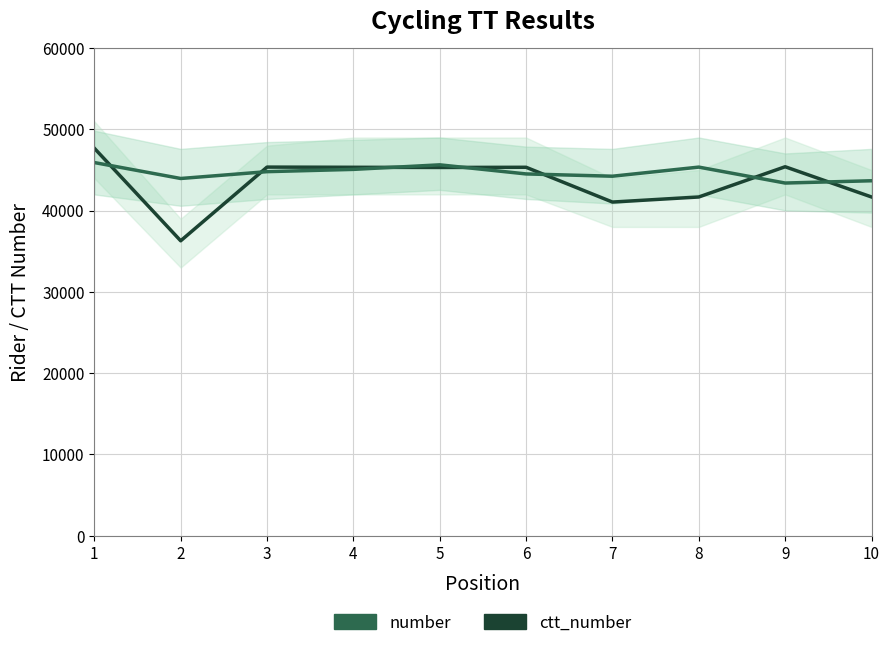

Which series has the largest range (max minus min)?

ctt_number